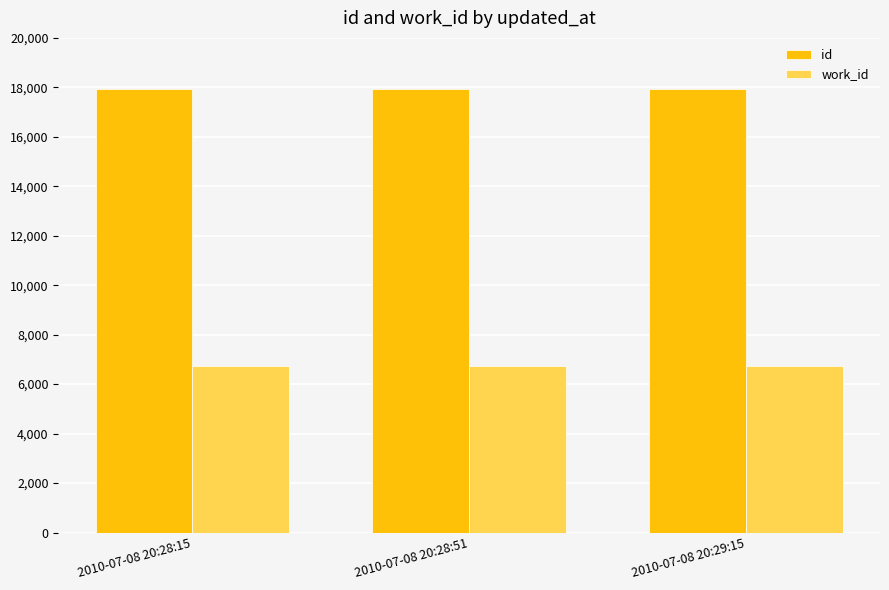

How many bars are there in total?

6